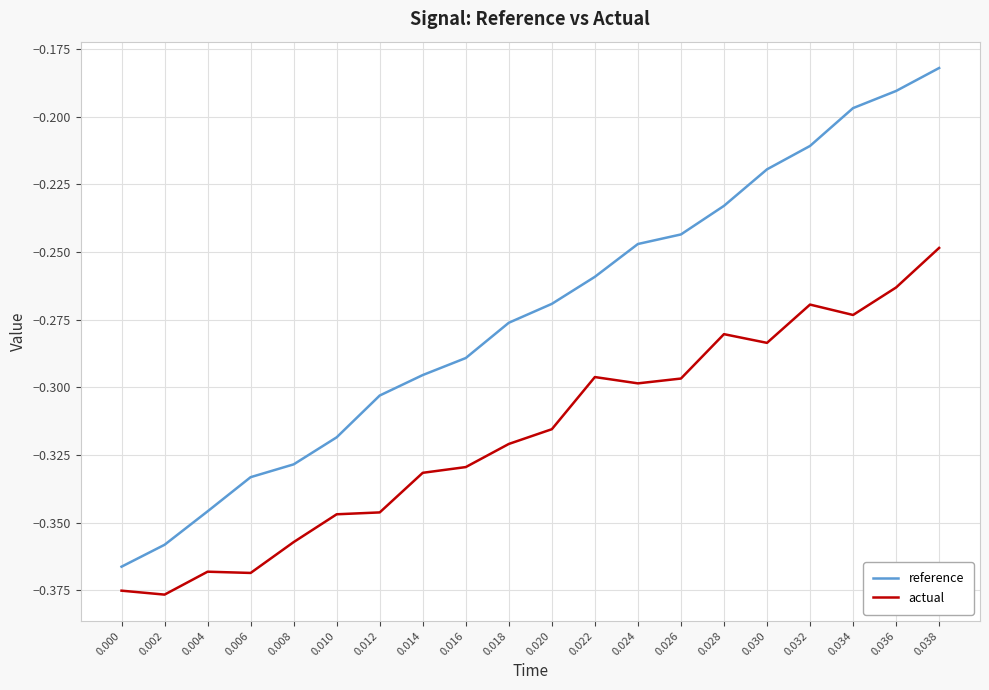

At which category is the sum across all series the highest?

0.038